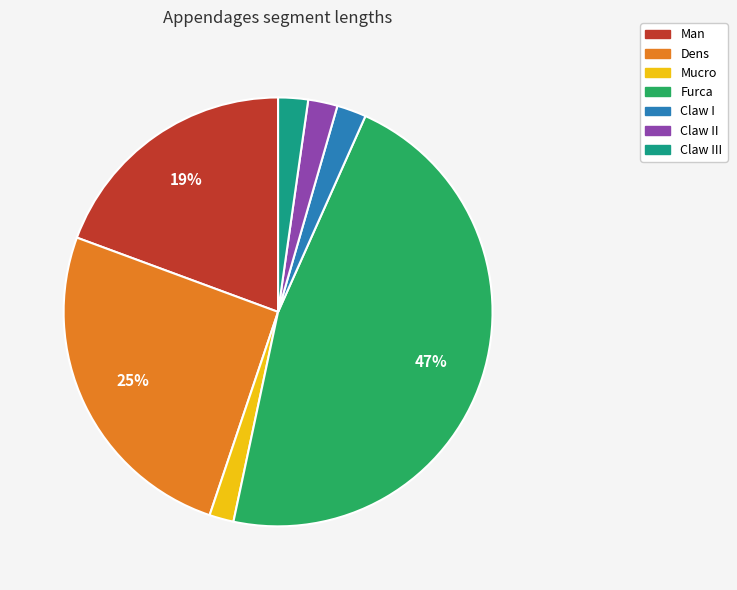

To the nearest percent, what is the difference between the largest and smallest slice percentages?

45%